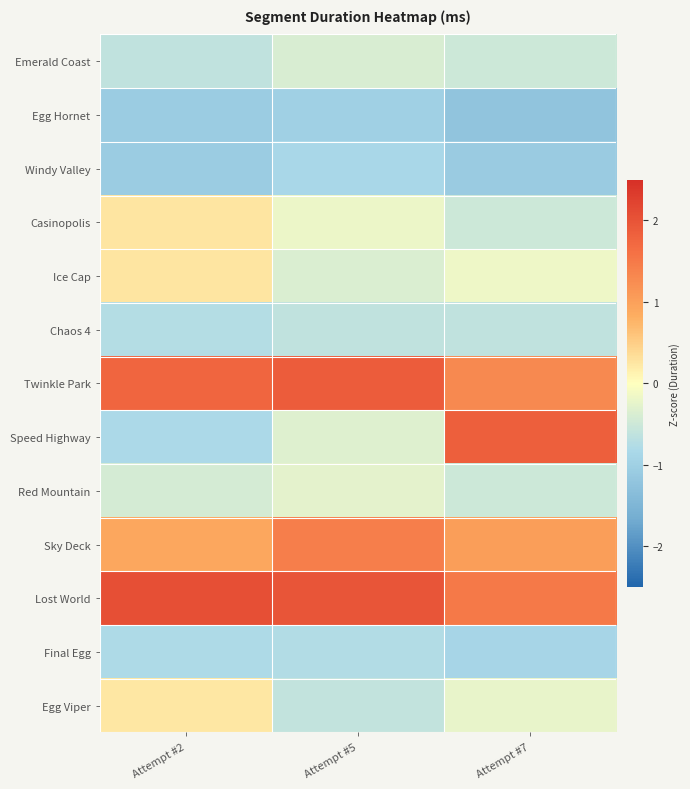

How many data points does each series have?

3